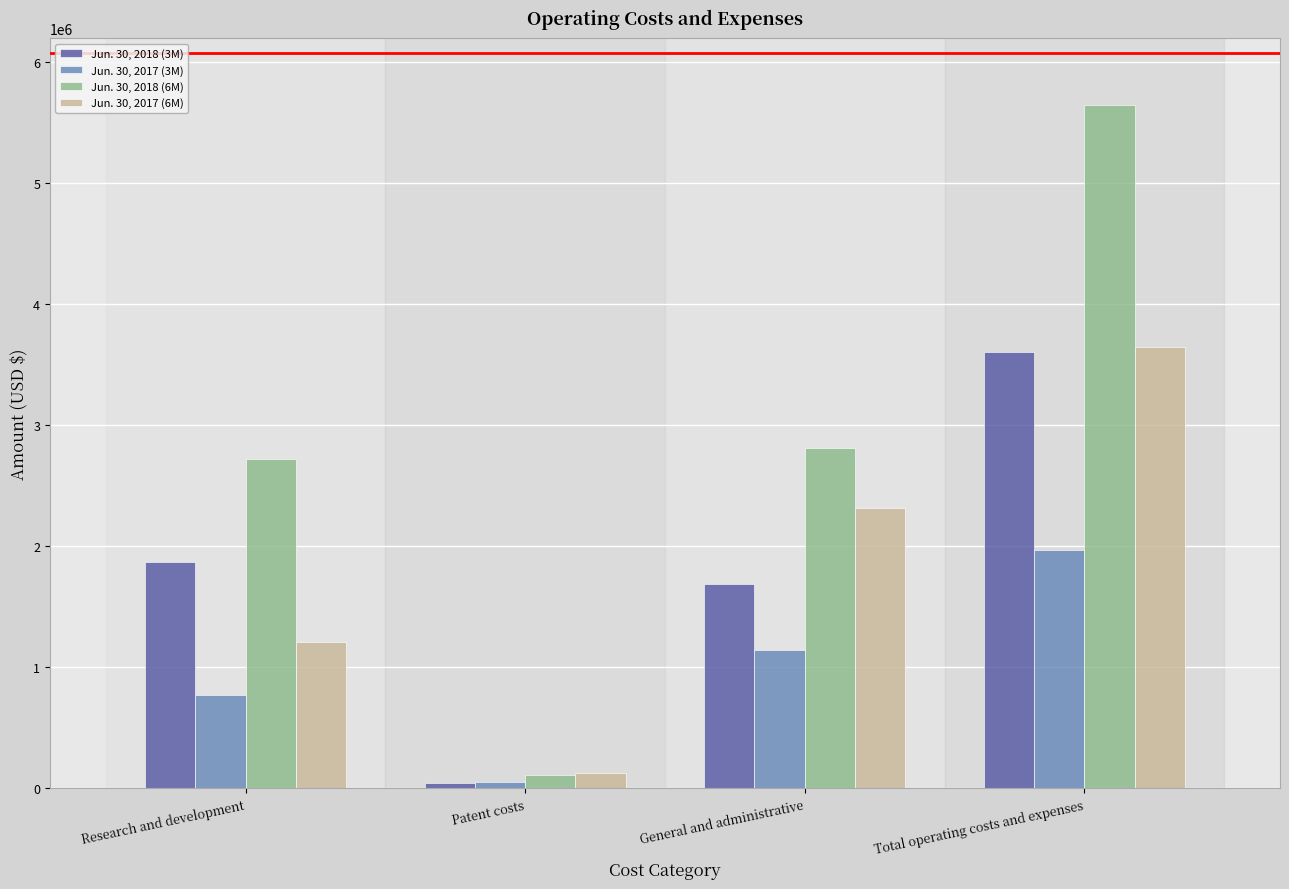

What is the sum of all Jun. 30, 2017 (6M) values?

7301076